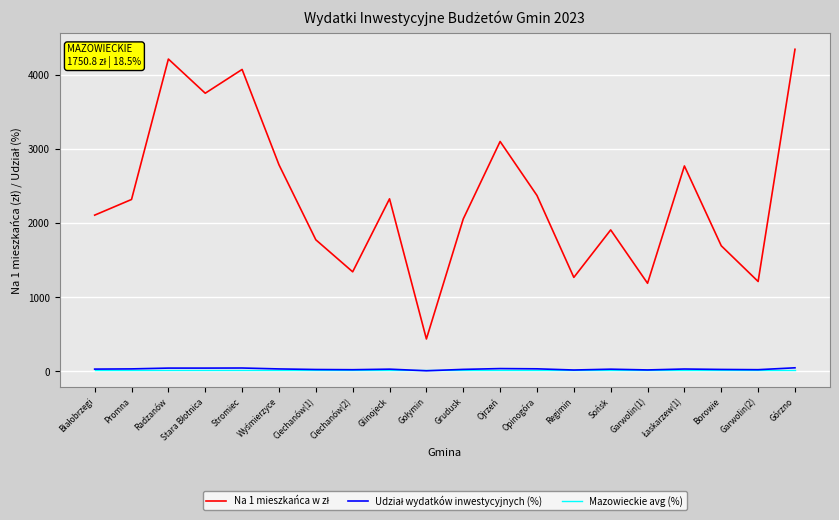

At which category does the chart reach its peak across all series?

Górzno